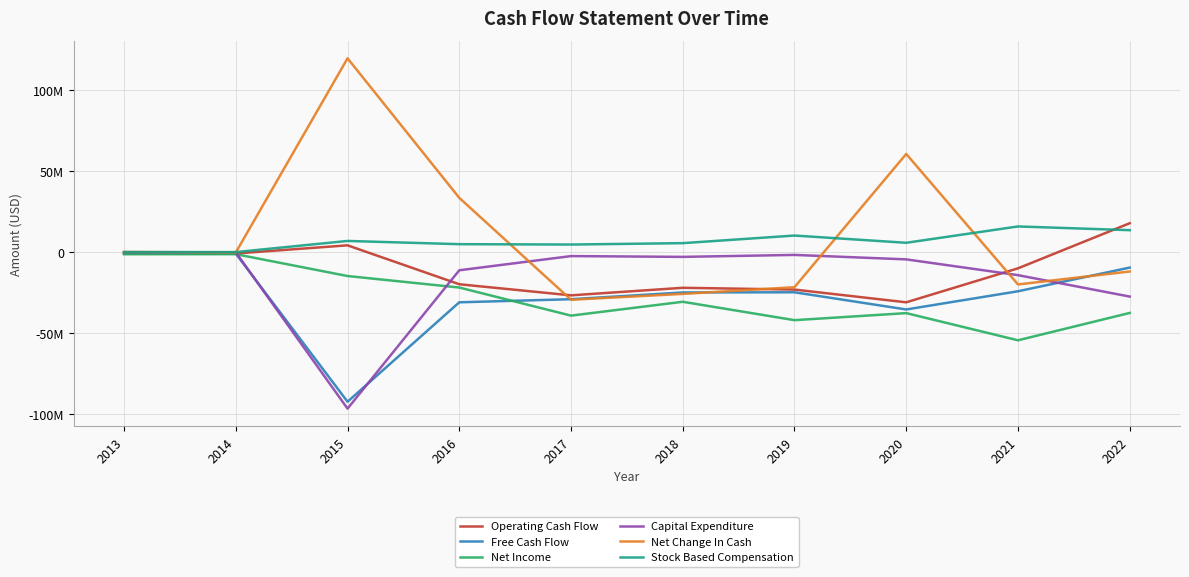

Is this an area chart (filled region under the line)?

No